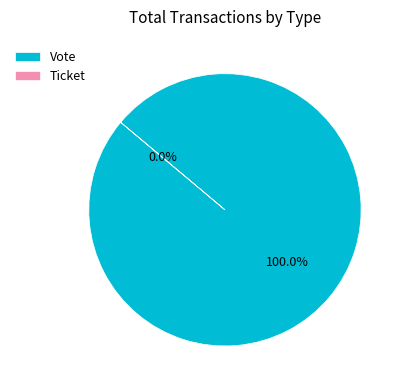

Combined, what portion of the pie is Vote and Ticket?

100.0%